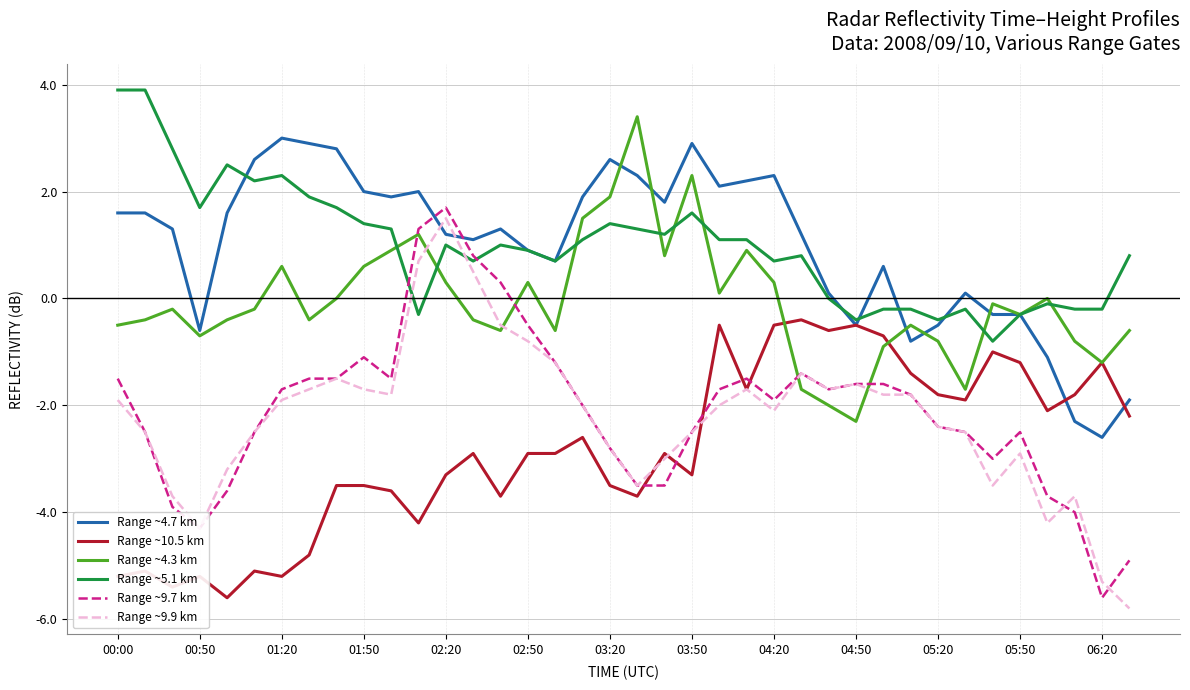

True or false: Range ~9.7 km and Range ~10.5 km cross at least once.

True